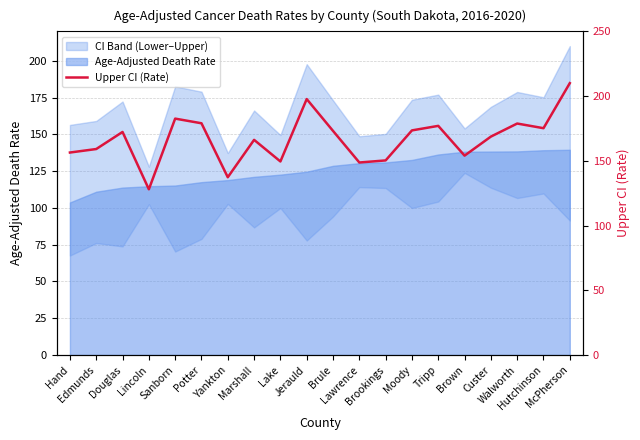

What is the greatest value displayed?

210.0